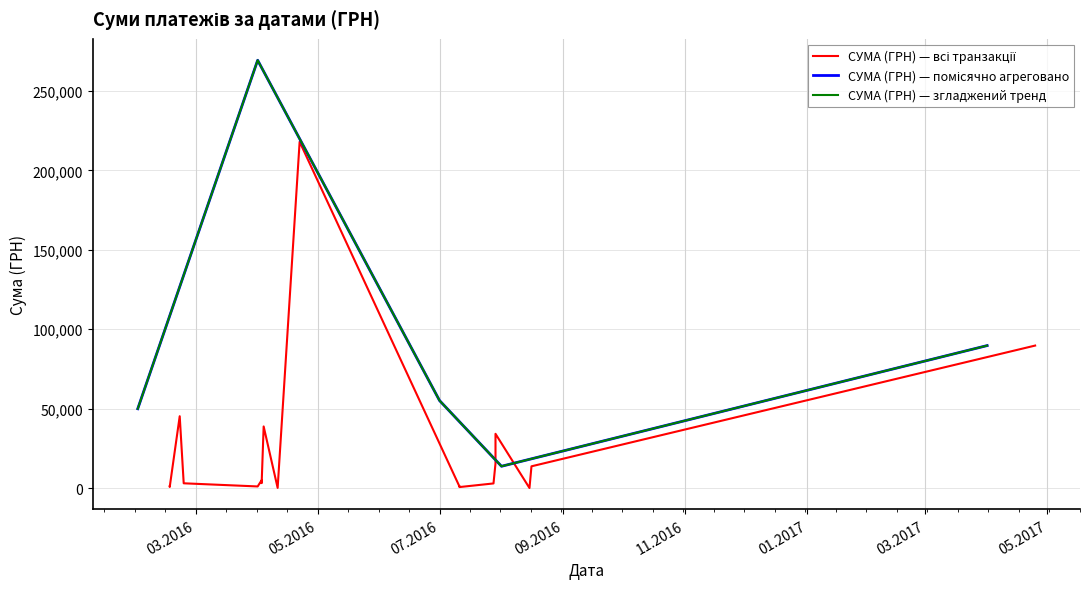

The value at 17.02.2016 is 679.3. True or false?

True